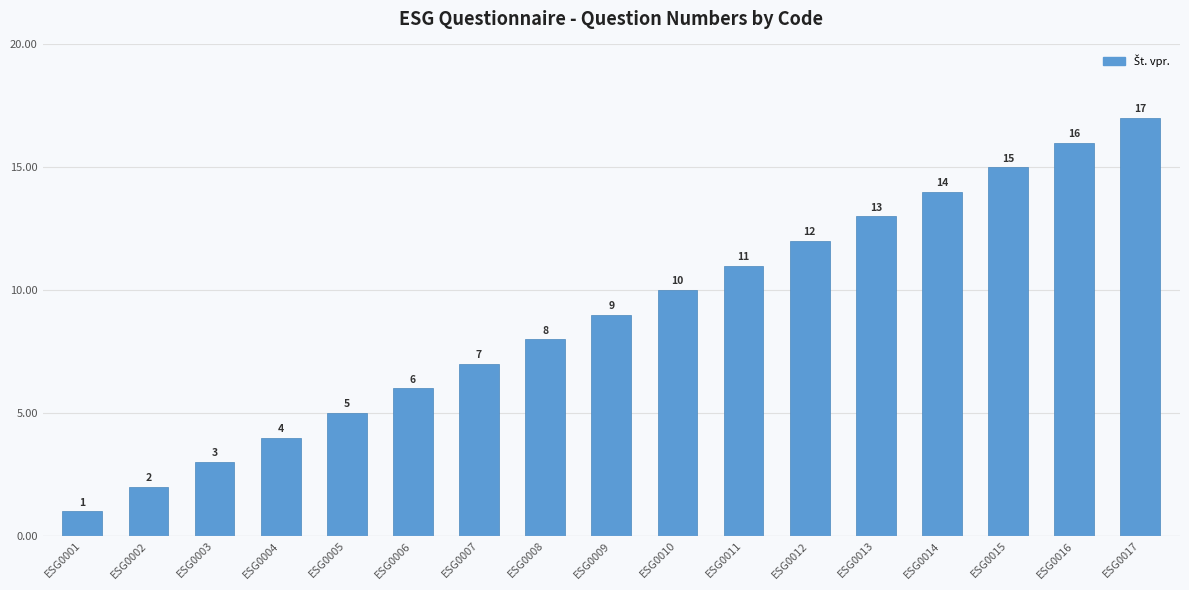

What is the approximate value at ESG0012, to the nearest 5?

10